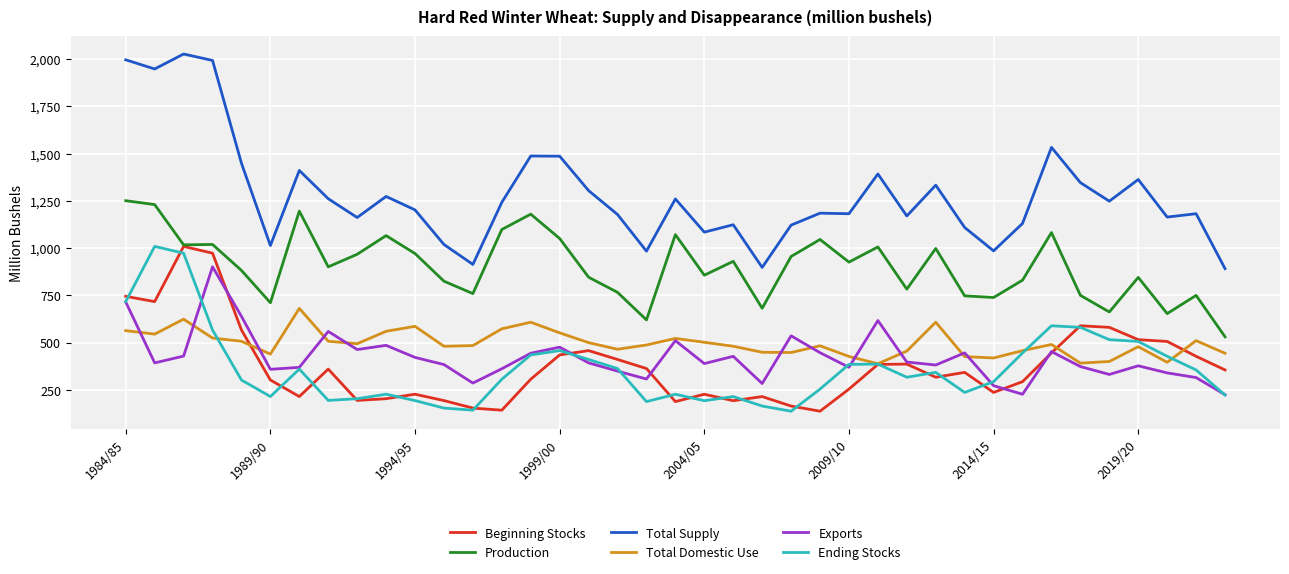

Which series has the widest spread of values?

Total Supply